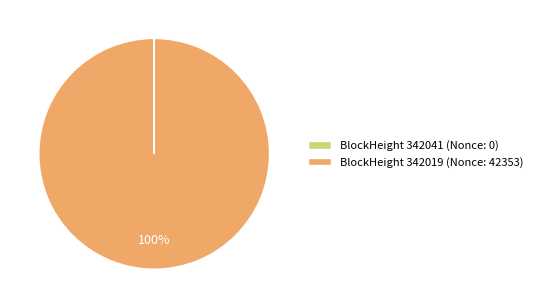

To the nearest percent, what is the difference between the largest and smallest slice percentages?

100%